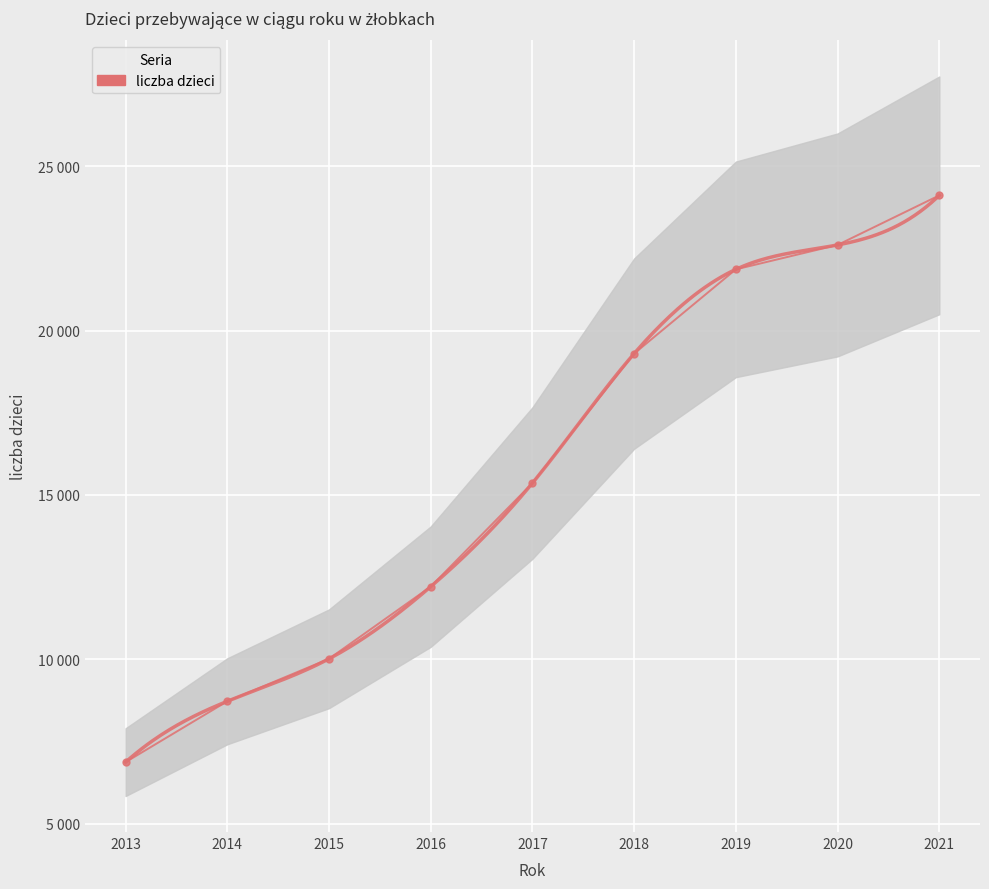

What is the smallest value displayed?

6870